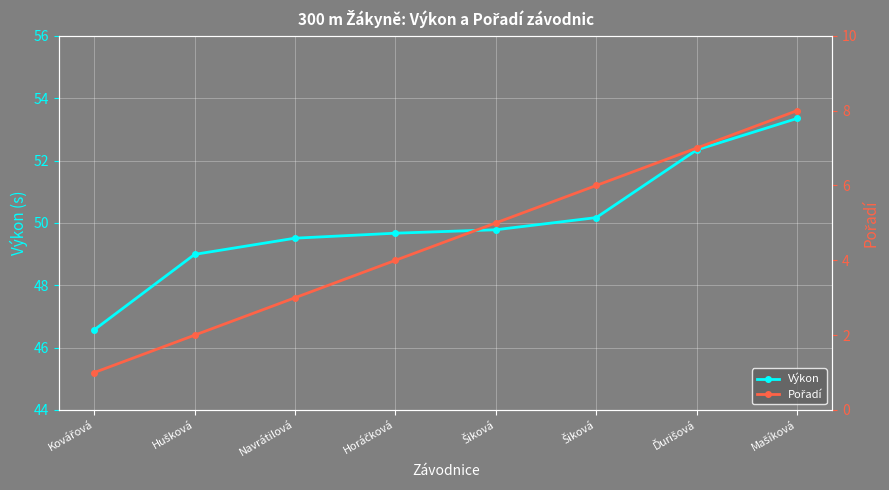

Reading left to right, what are all the values shown in this chart?

Výkon: 46.6	49.0	49.5	49.7	49.8	50.2	52.3	53.4
Pořadí: 1.0	2.0	3.0	4.0	5.0	6.0	7.0	8.0